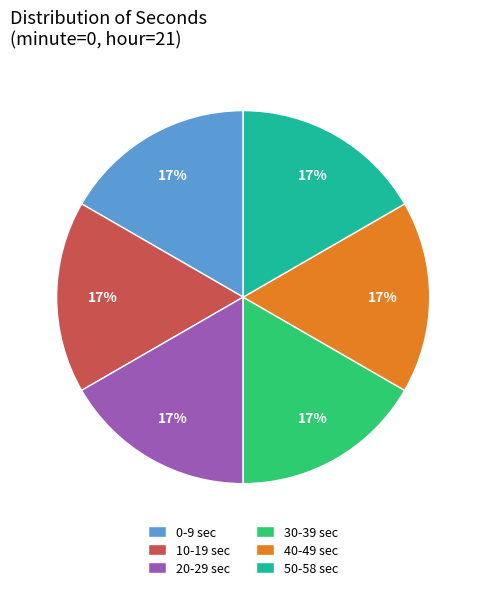

Is there any slice that represents more than half of the pie?

No